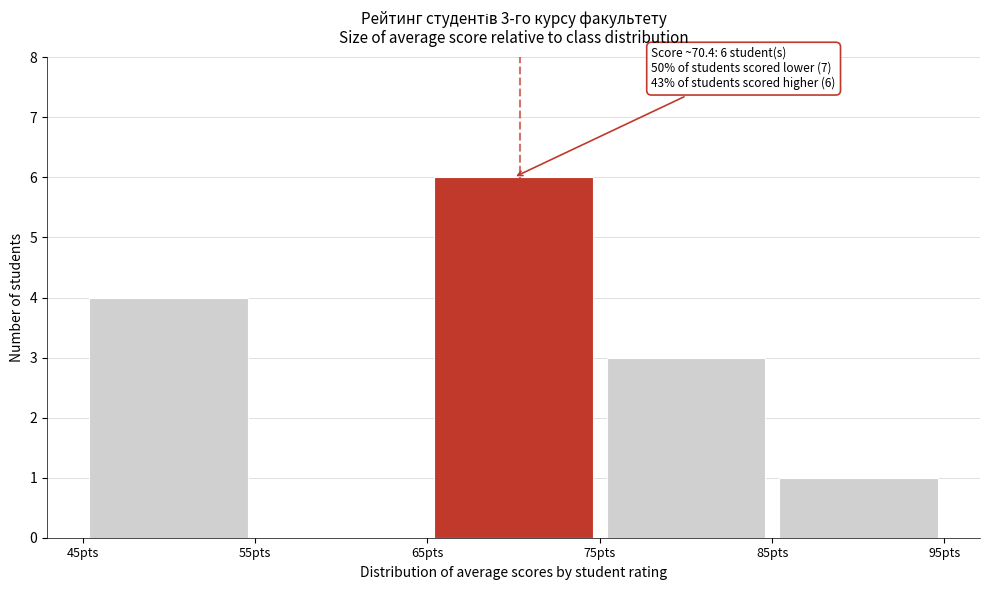

Over which range of the x-axis is the bar tallest?

65 to 75